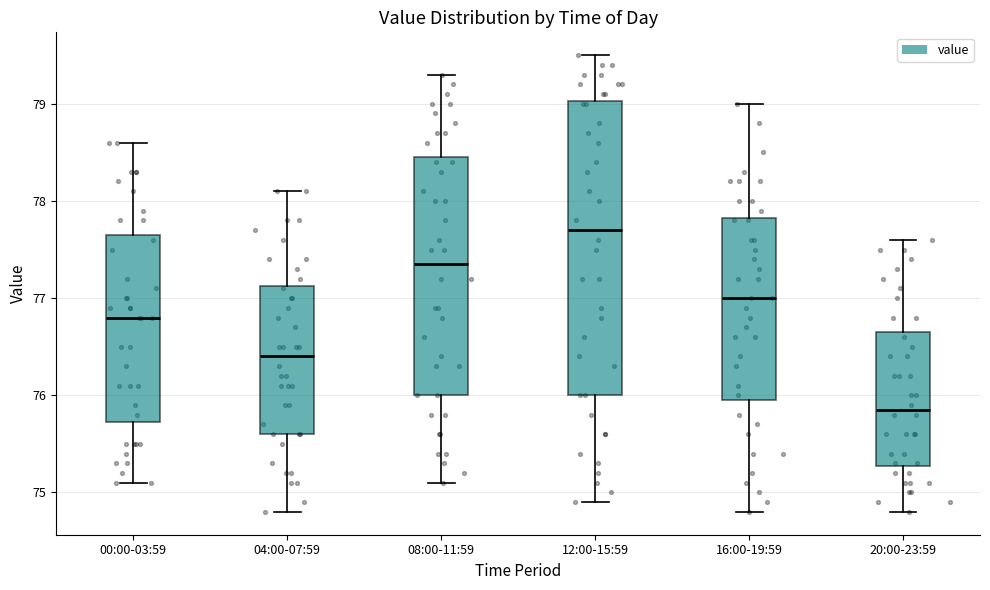

Which box's median line is the highest?

12:00-15:59